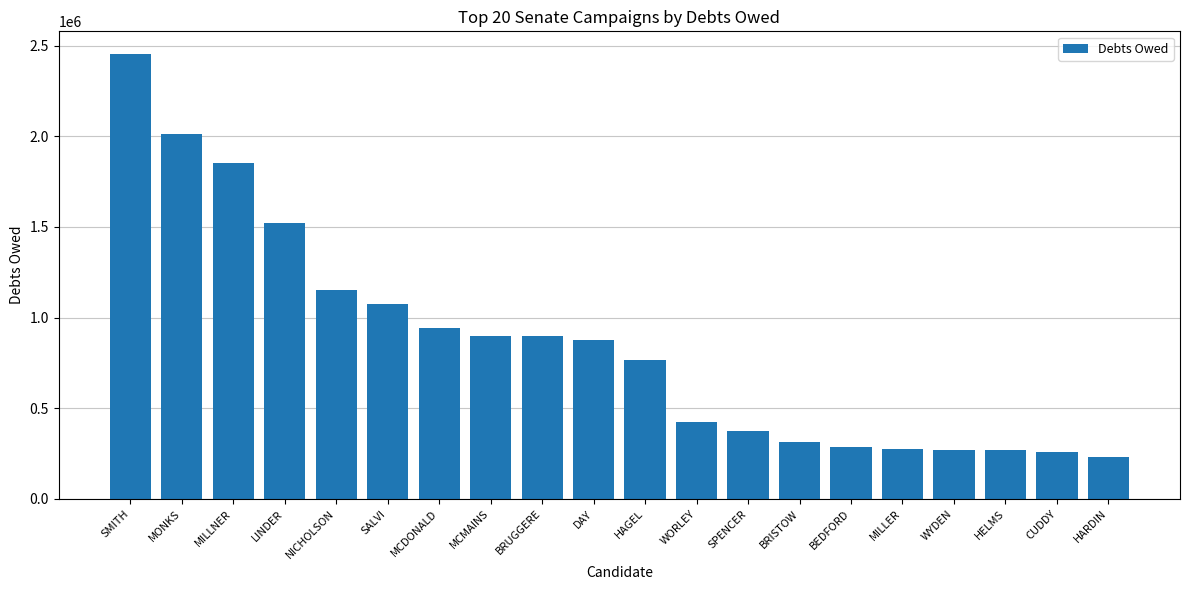

Count the number of data series in this chart.

1